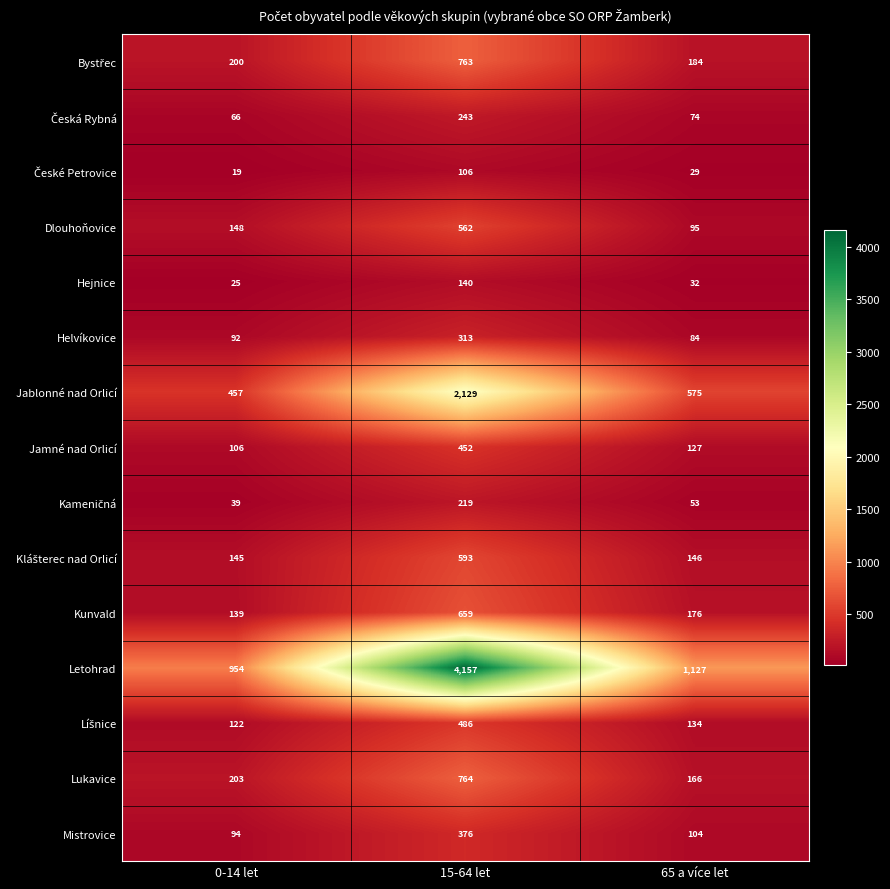

What is the spread (max minus min) of values at 15-64 let?

4051